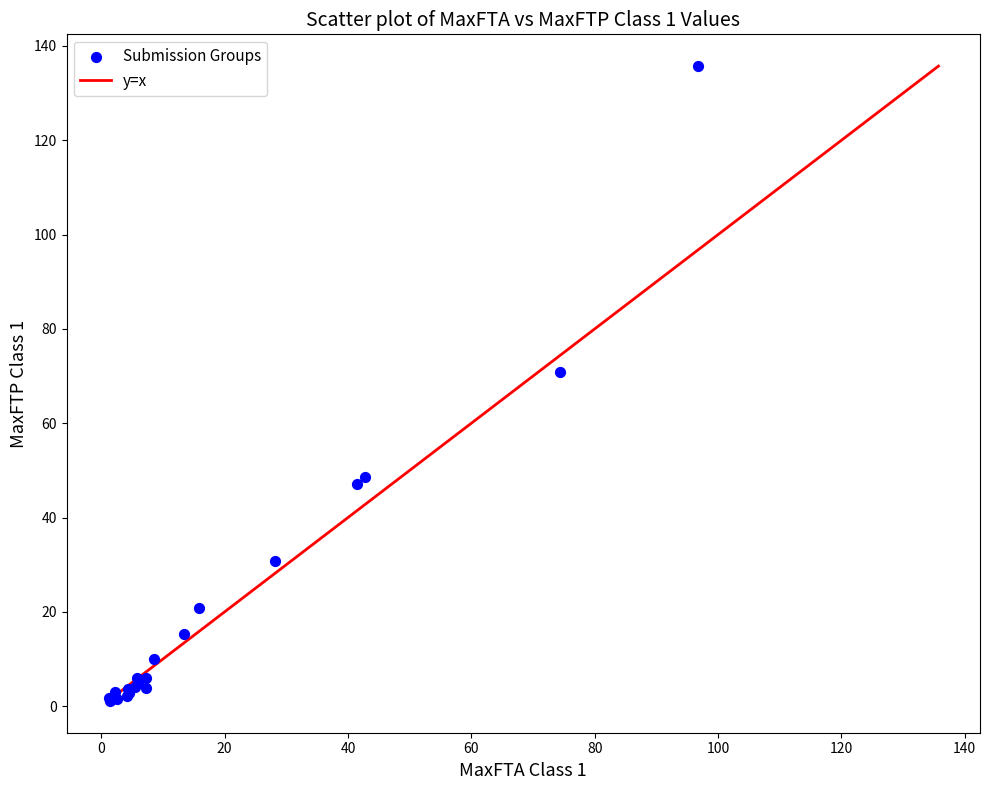

What Y value in the scatter plot is closest to 68?

70.8